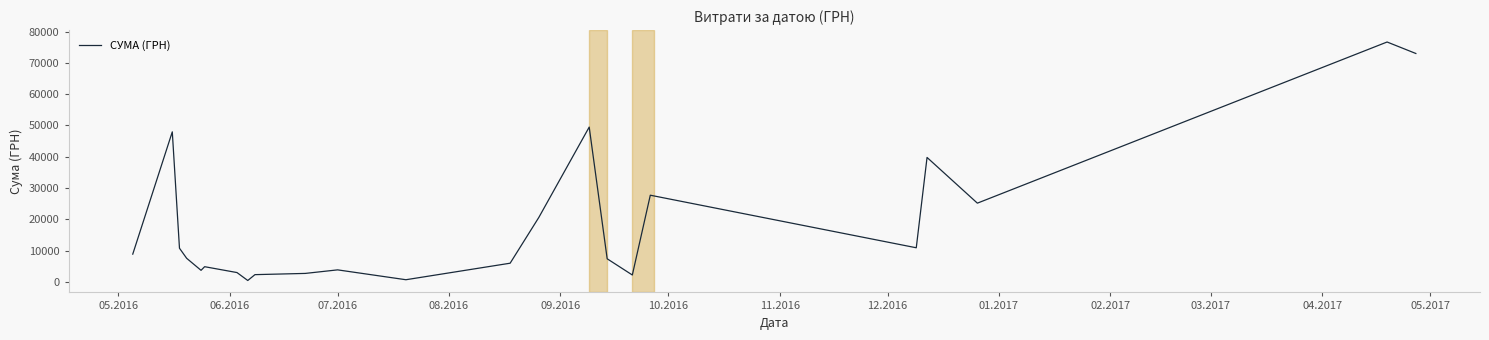

What is the difference between the maximum and minimum values?

76166.3